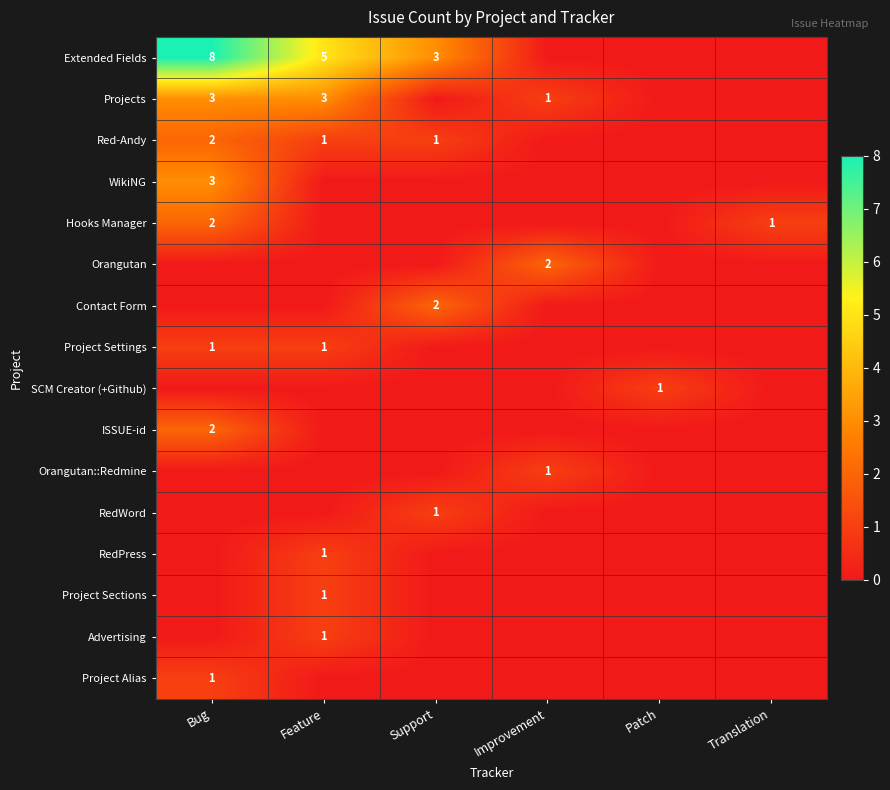

Is it true that RedPress equals 1 at Feature?

True